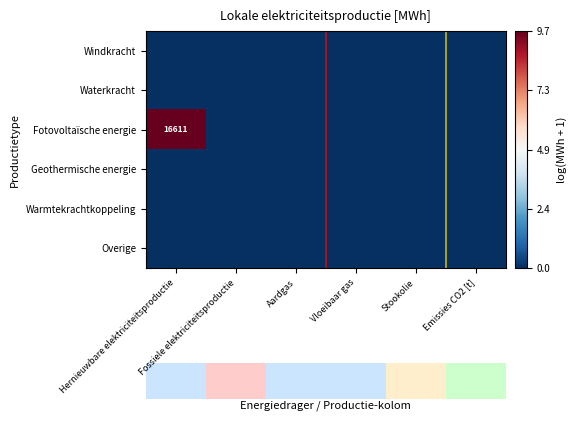

At which category is the sum across all series the highest?

Hernieuwbare elektriciteitsproductie